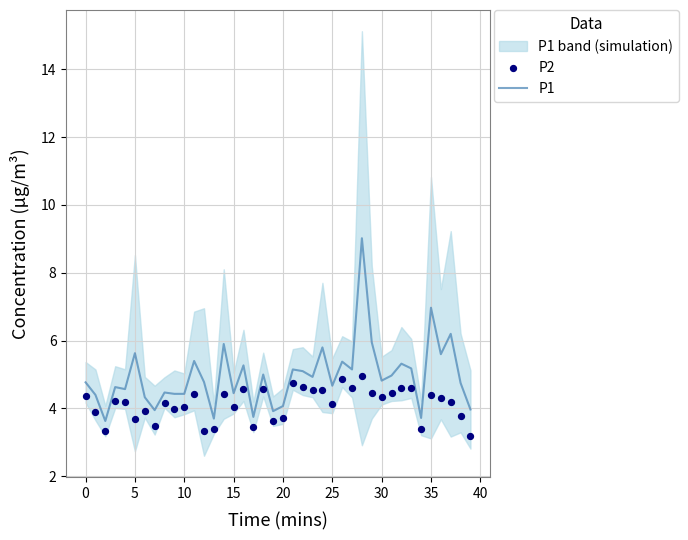

What are all the series names shown in the legend?

P1, P2